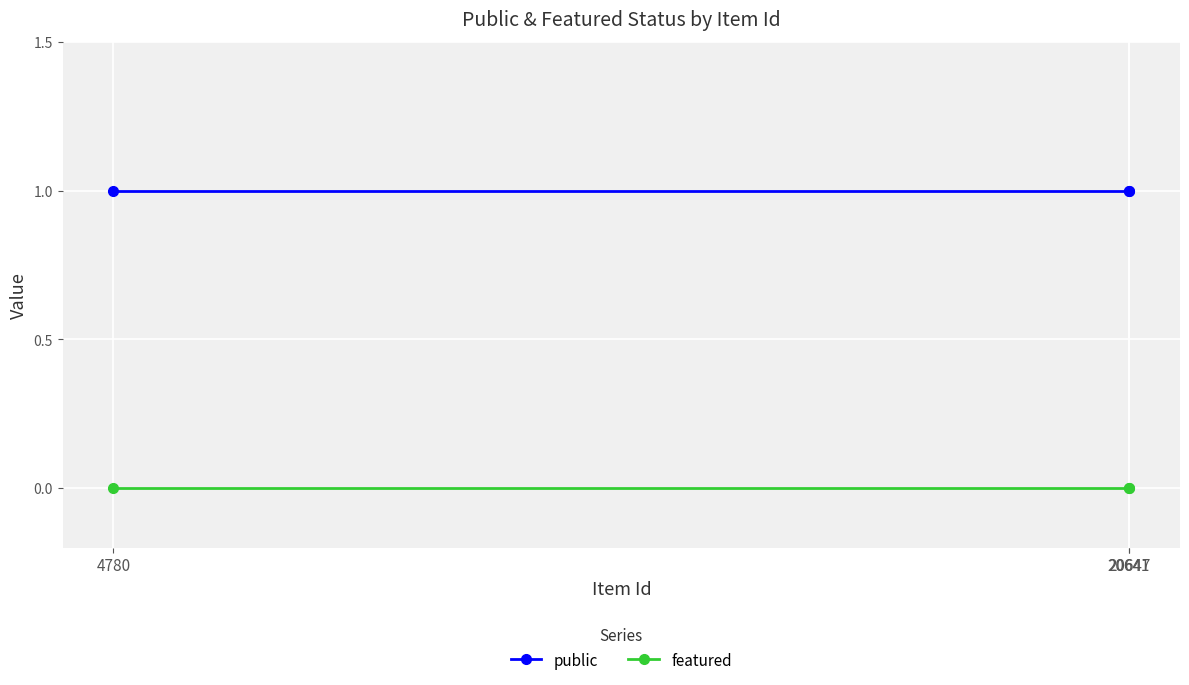

At how many categories does at least one series exceed 0?

3